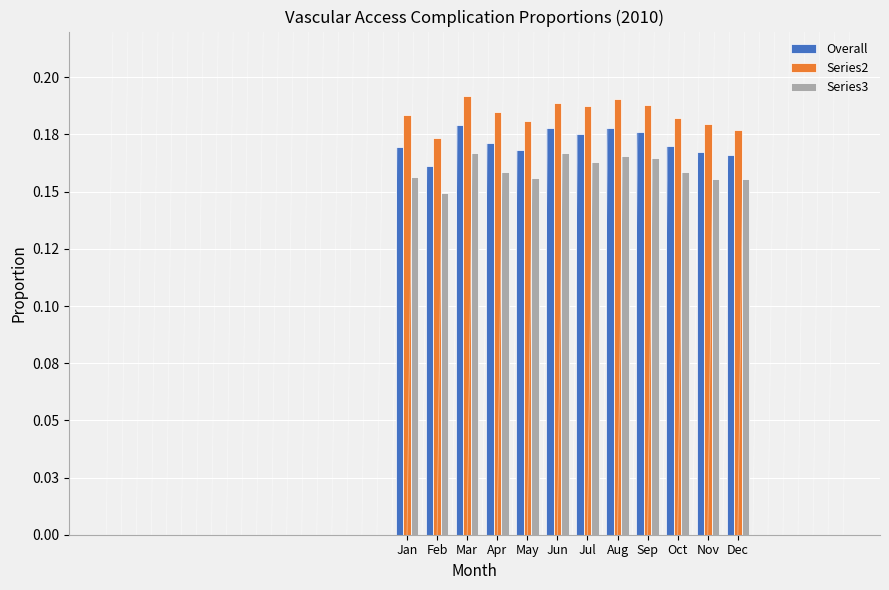

Rank the categories by Series2 value from lowest to highest.

Feb, Dec, Nov, May, Oct, Jan, Apr, Jul, Sep, Jun, Aug, Mar